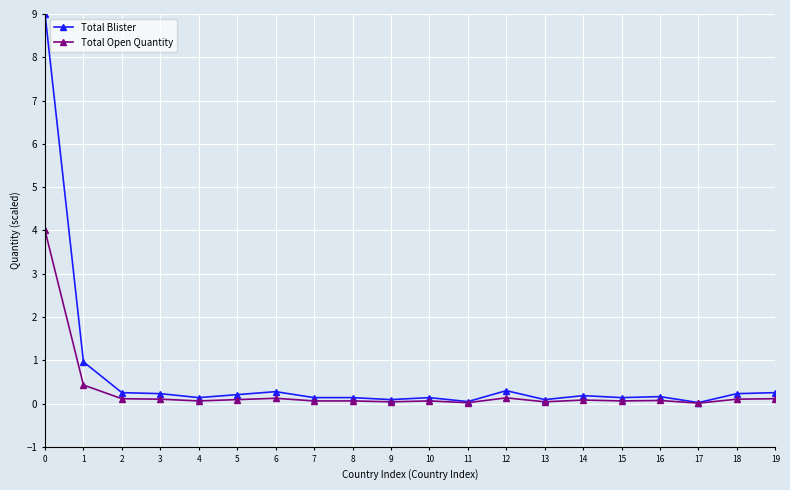

Rank the series by their average value, from lowest to highest.

Total Open Quantity, Total Blister